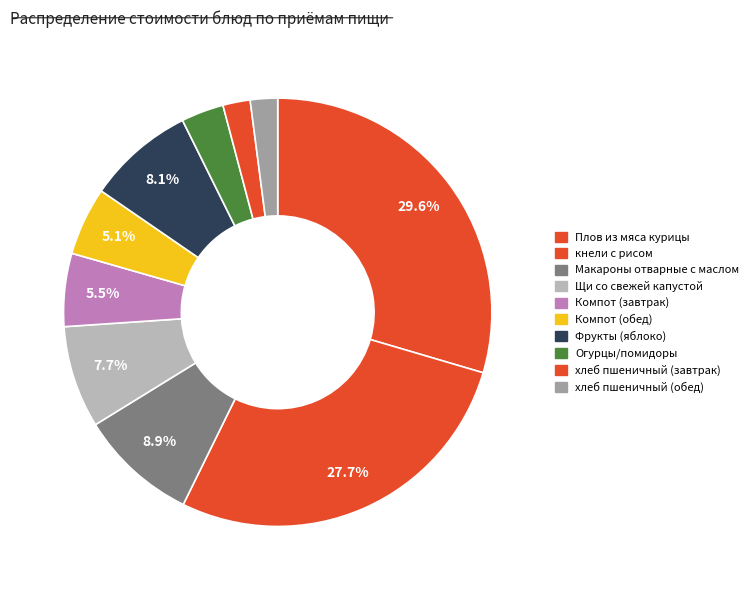

Count the number of slices in the pie.

10